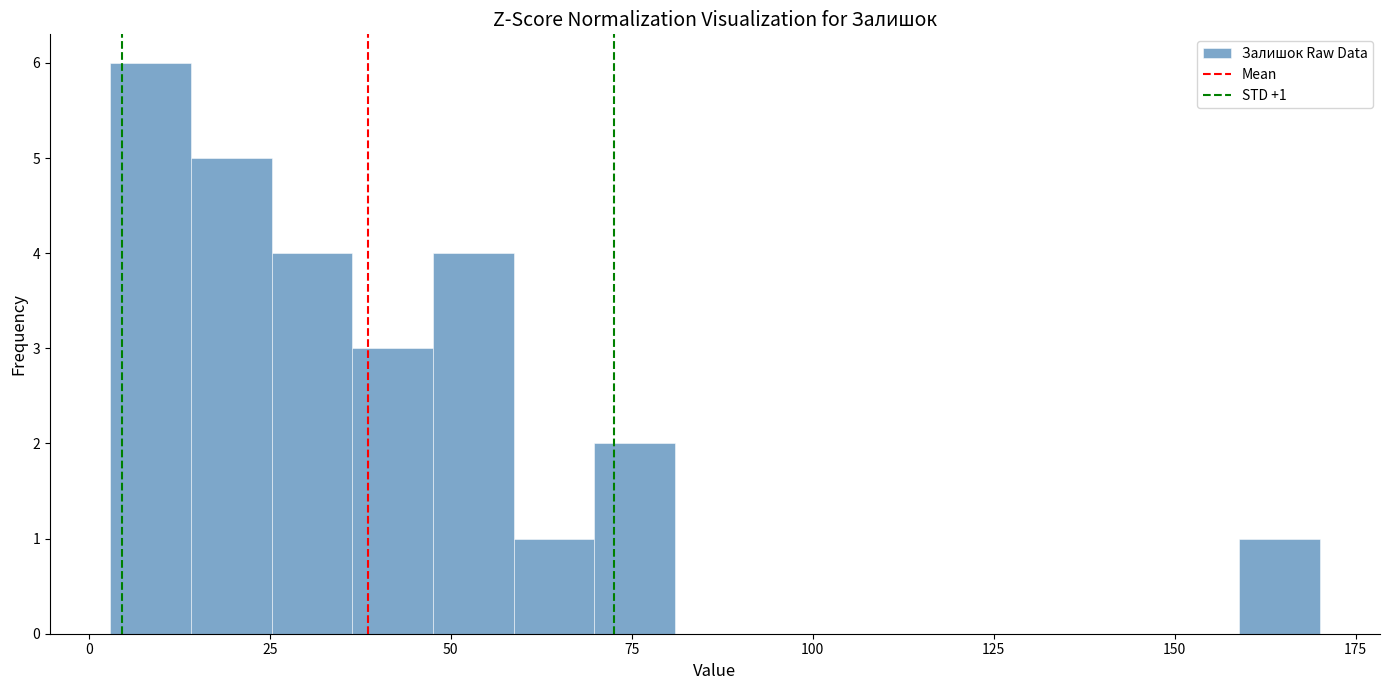

Read against the x-axis, roughly where is the centre of the tallest bar?

10